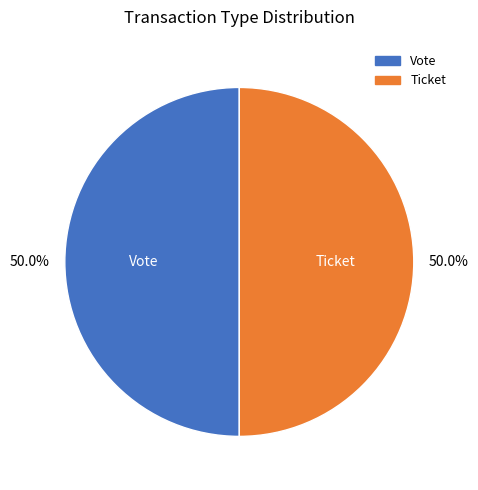

What percentage is the Vote slice, to the nearest percent?

50%